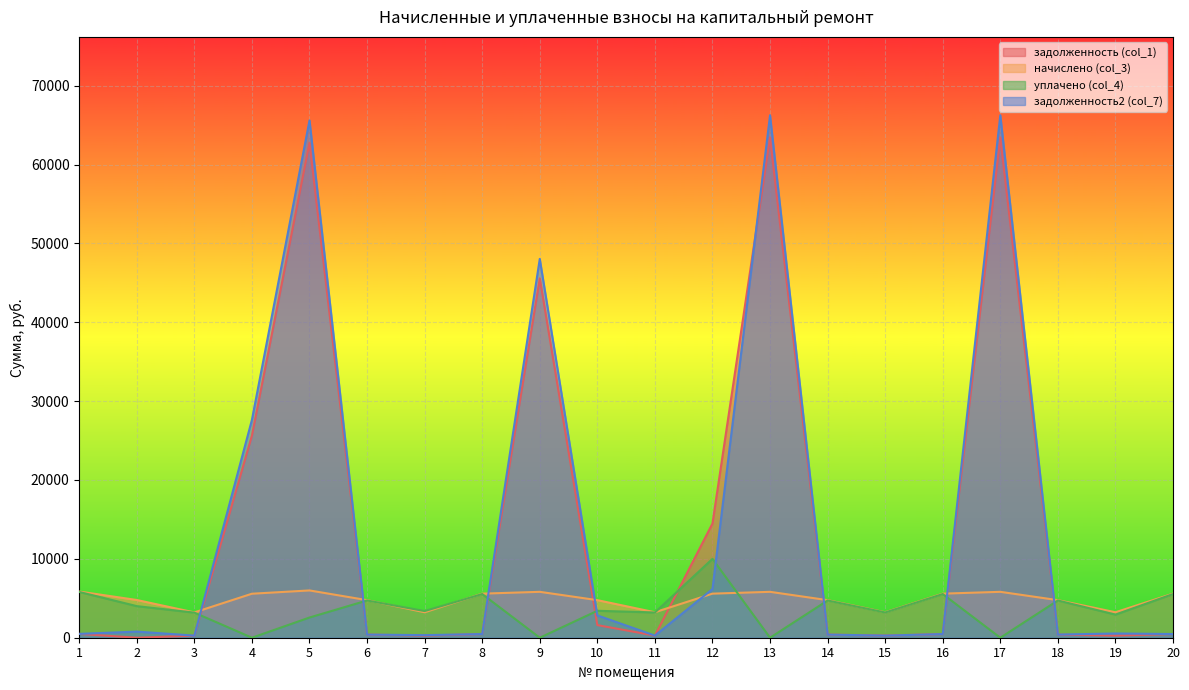

At how many categories does at least one series exceed 54257?

3